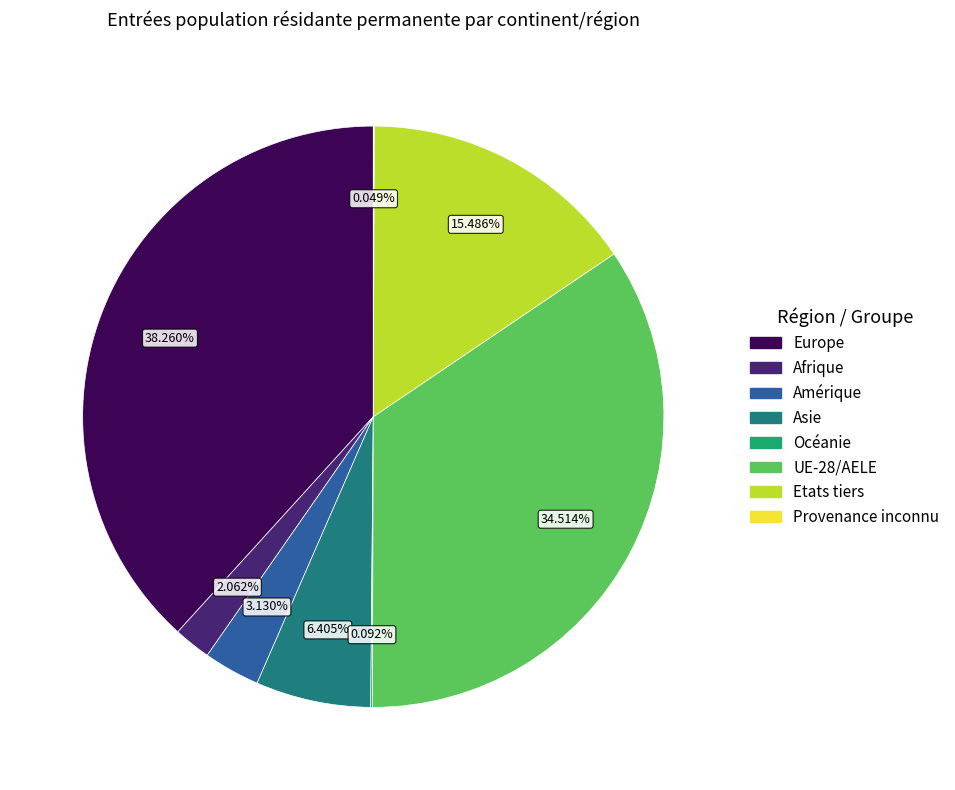

Is Europe the majority of the pie?

No